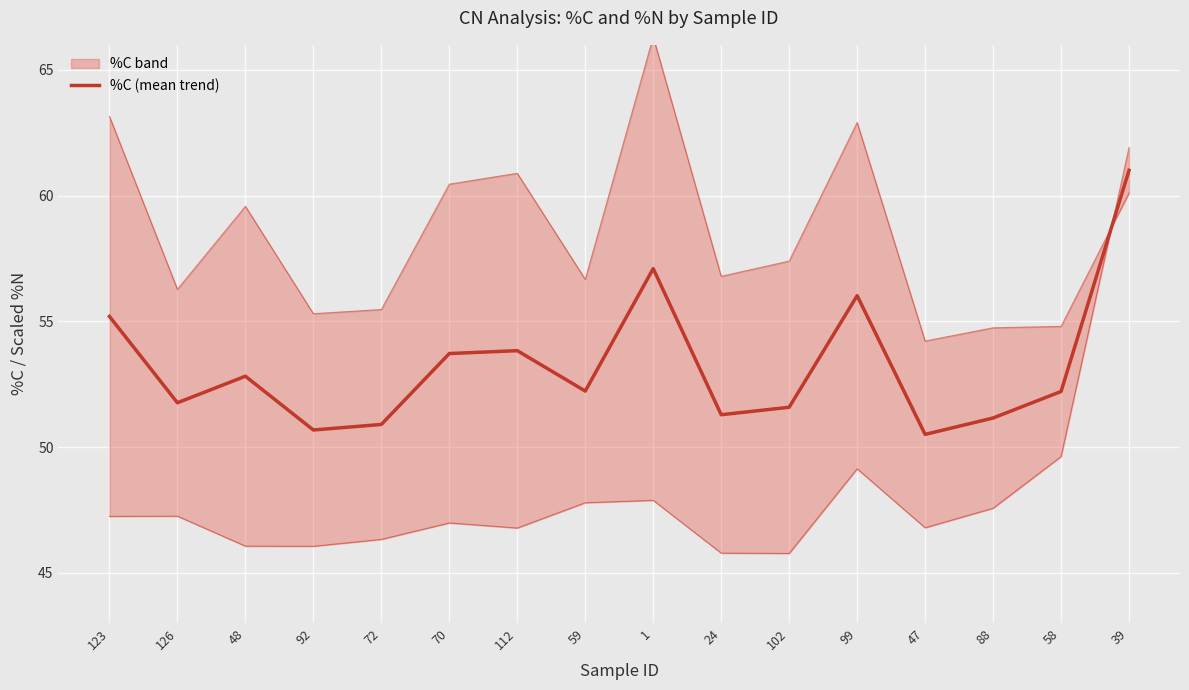

What is the sum of the values at 102 and 70?

105.3